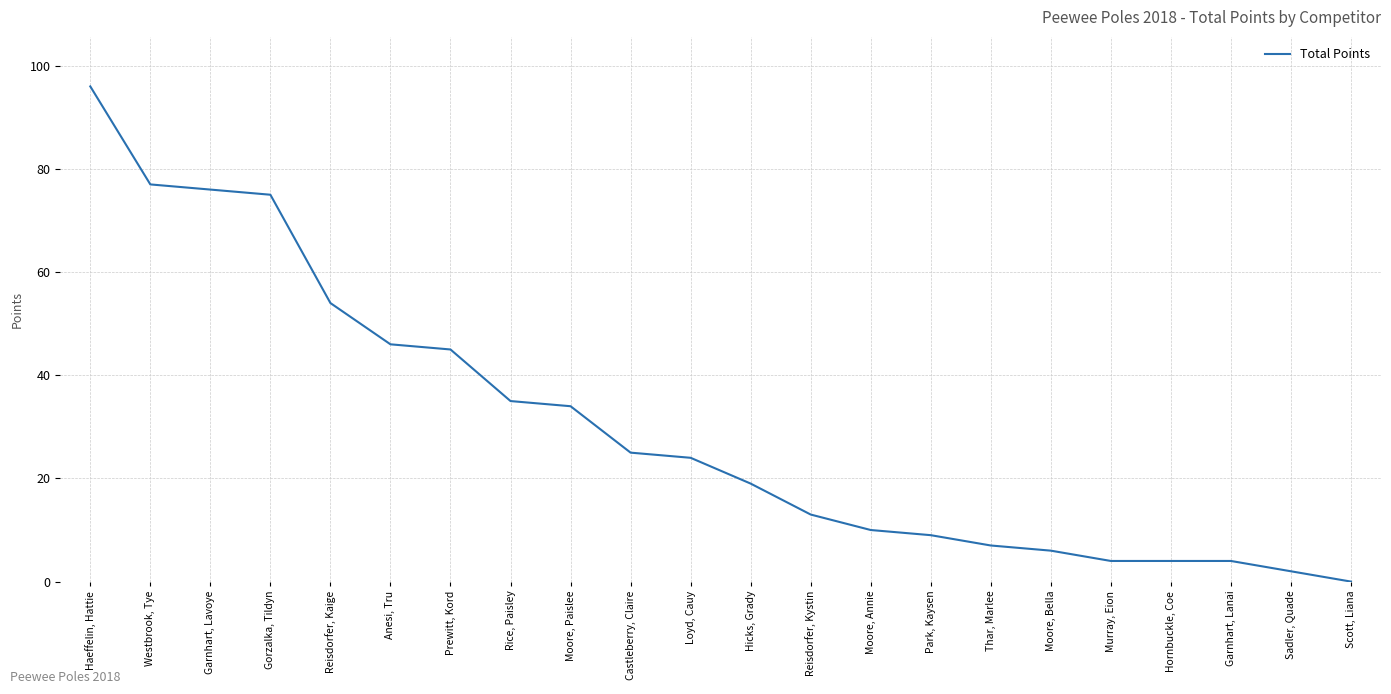

What position from the left is Reisdorfer, Kystin?

13